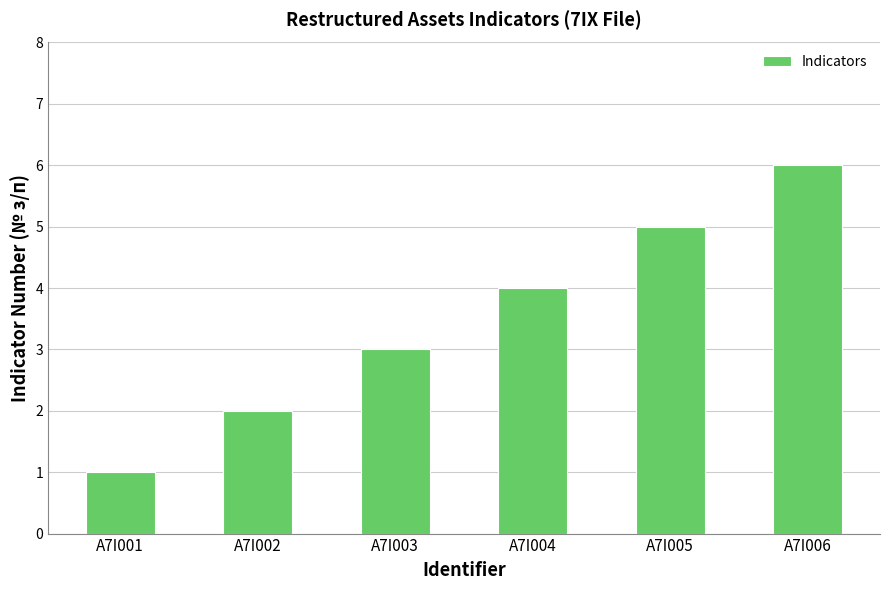

Which label corresponds to the smallest value in the chart?

A7I001